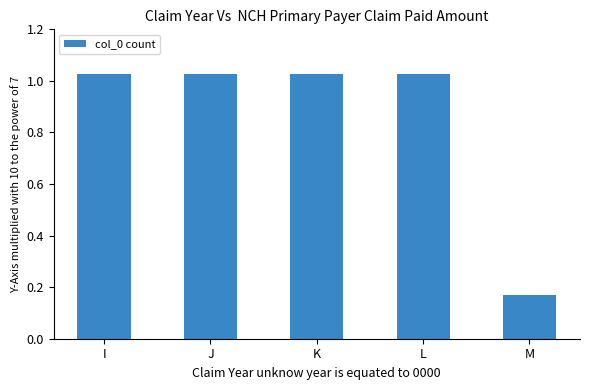

Are the bars horizontal?

No